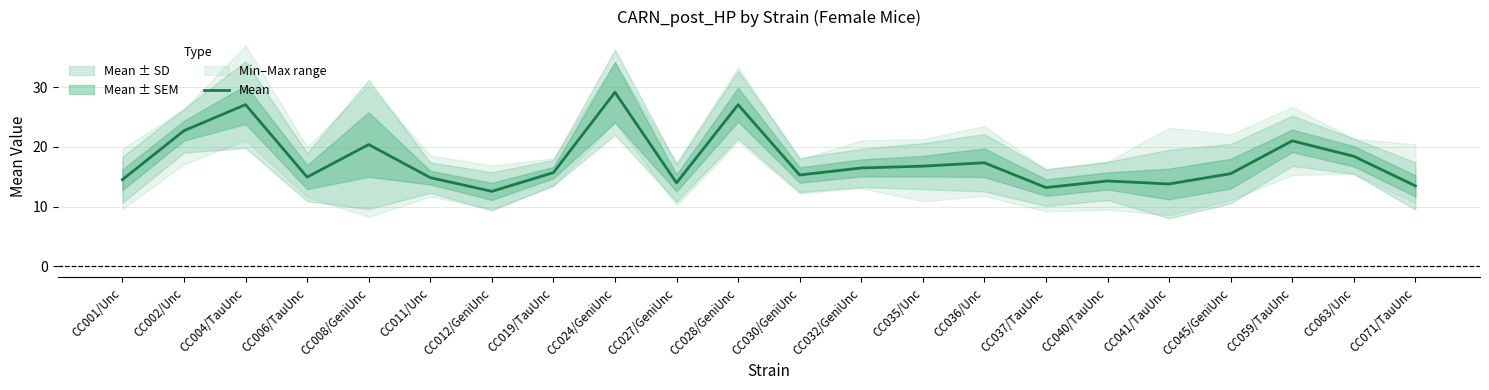

At which category does the data reach its first local peak?

CC004/TauUnc